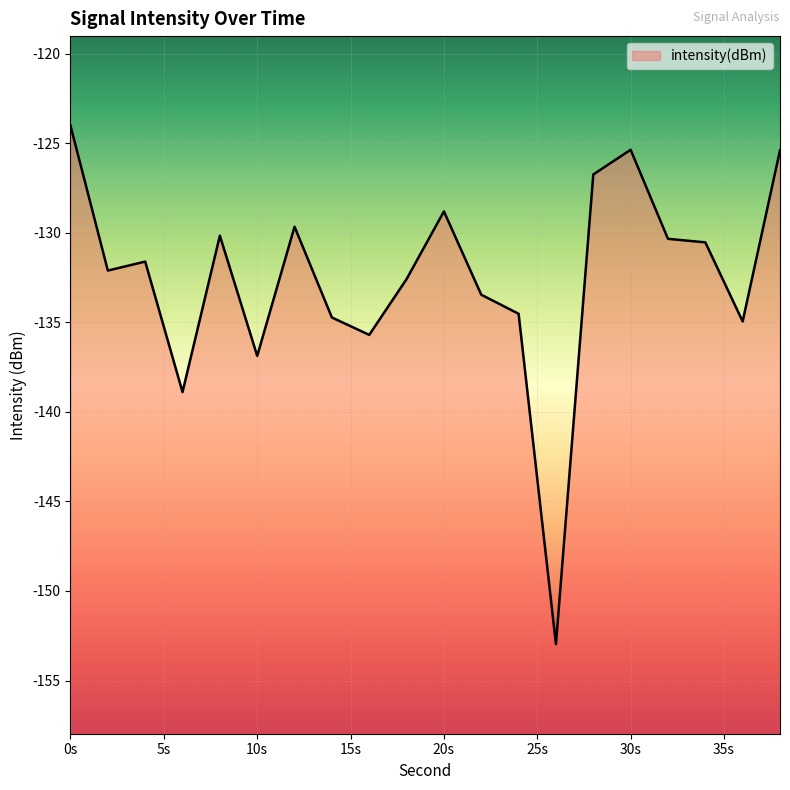

At which category does the chart reach its peak across all series?

0s